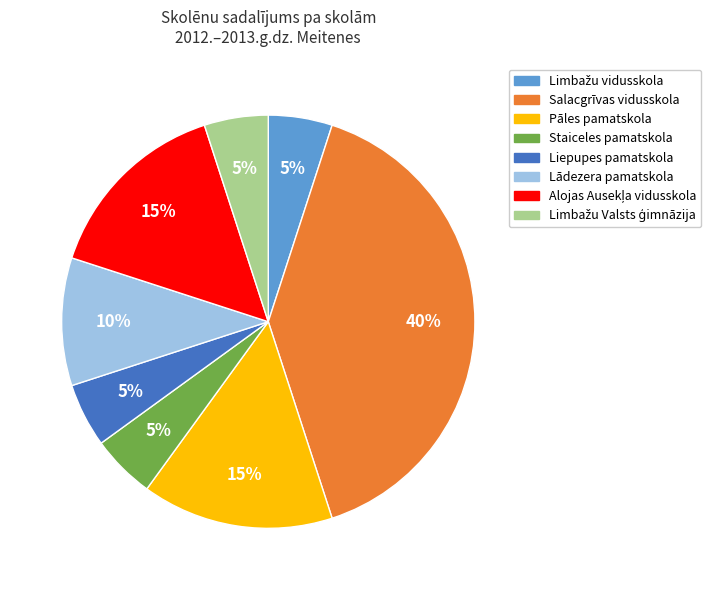

Is there any slice that represents more than half of the pie?

No